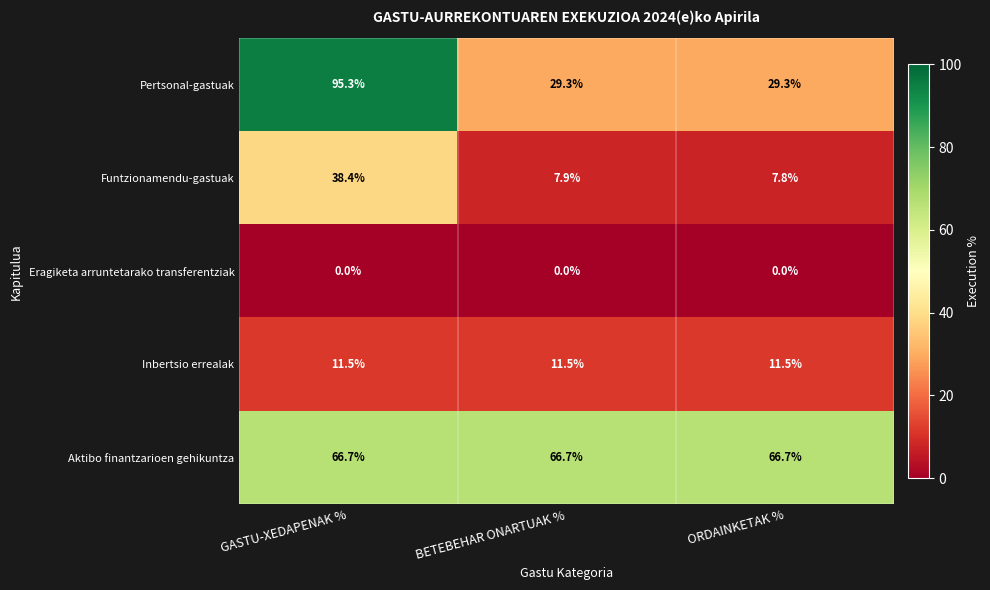

At which category is the sum across all series the highest?

GASTU-XEDAPENAK %